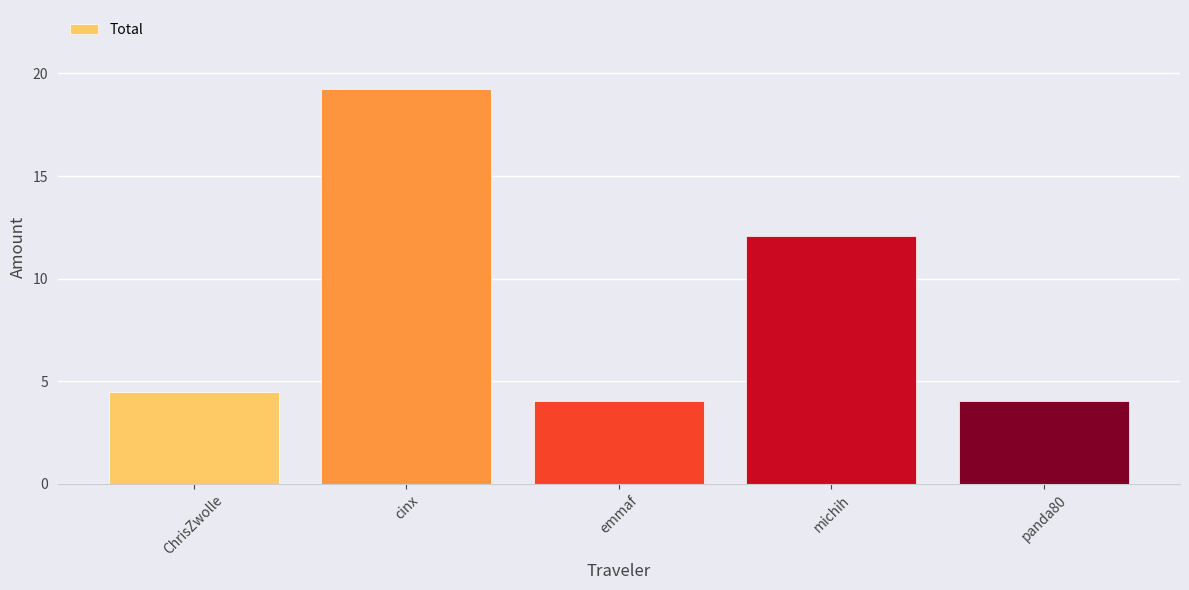

True or false: the data shows 3.7 at michih.

False